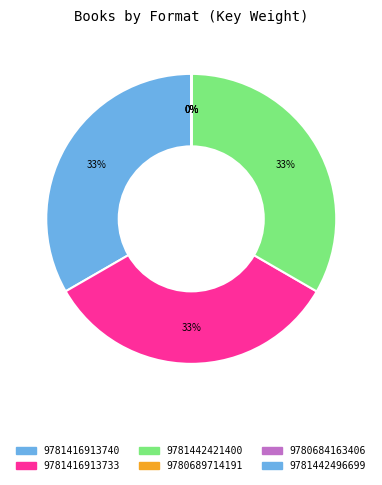

Do 9781442421400 and 9780684163406 together represent more than half of the pie?

No